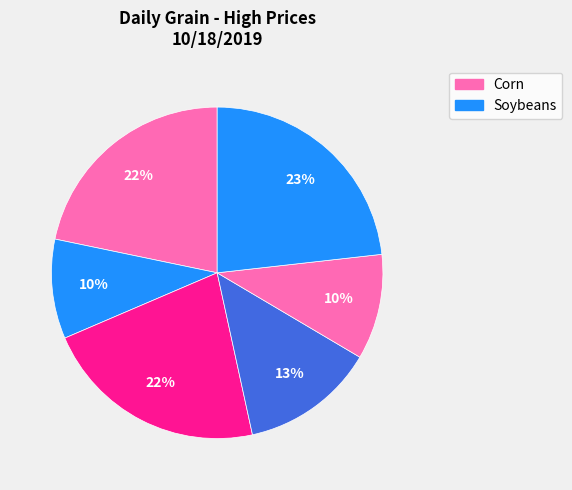

Which category has the biggest portion of the pie?

Soybeans (Gulf)